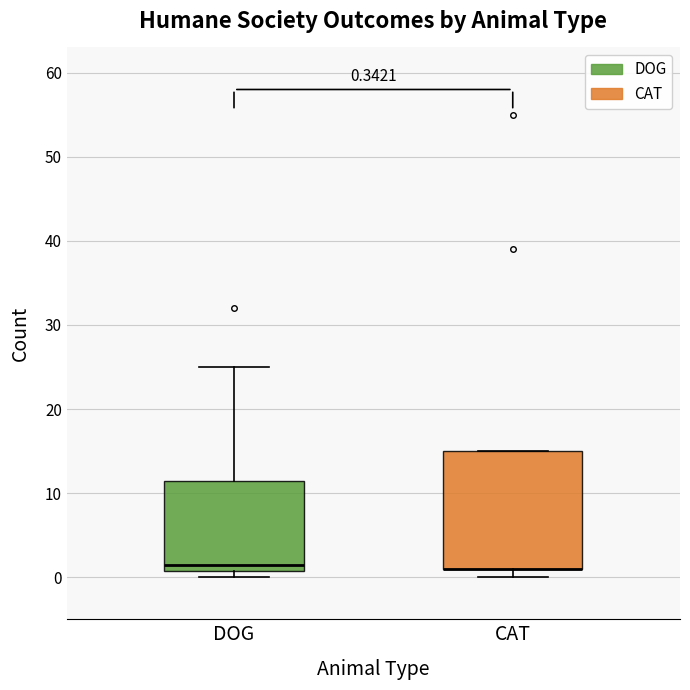

Comparing the boxes themselves (not the whiskers), which one is the tallest?

CAT